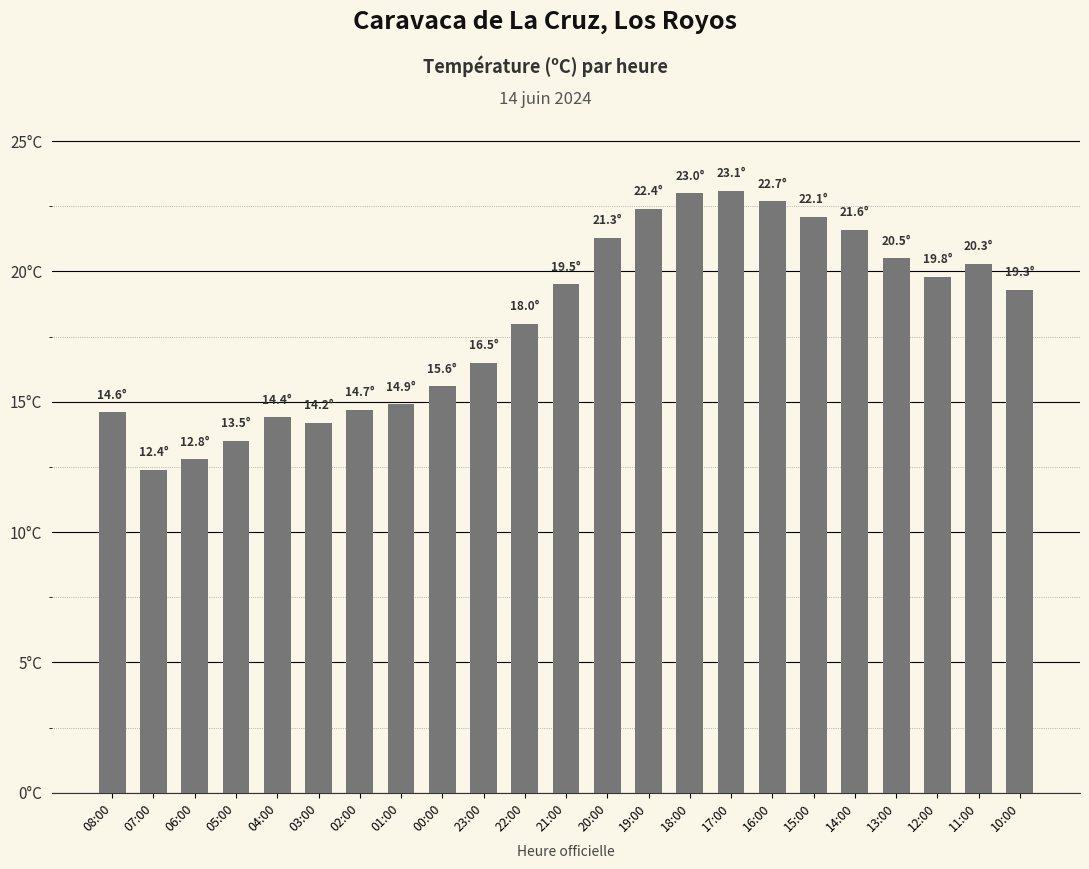

What is the label of the 15th bar from the right?

00:00